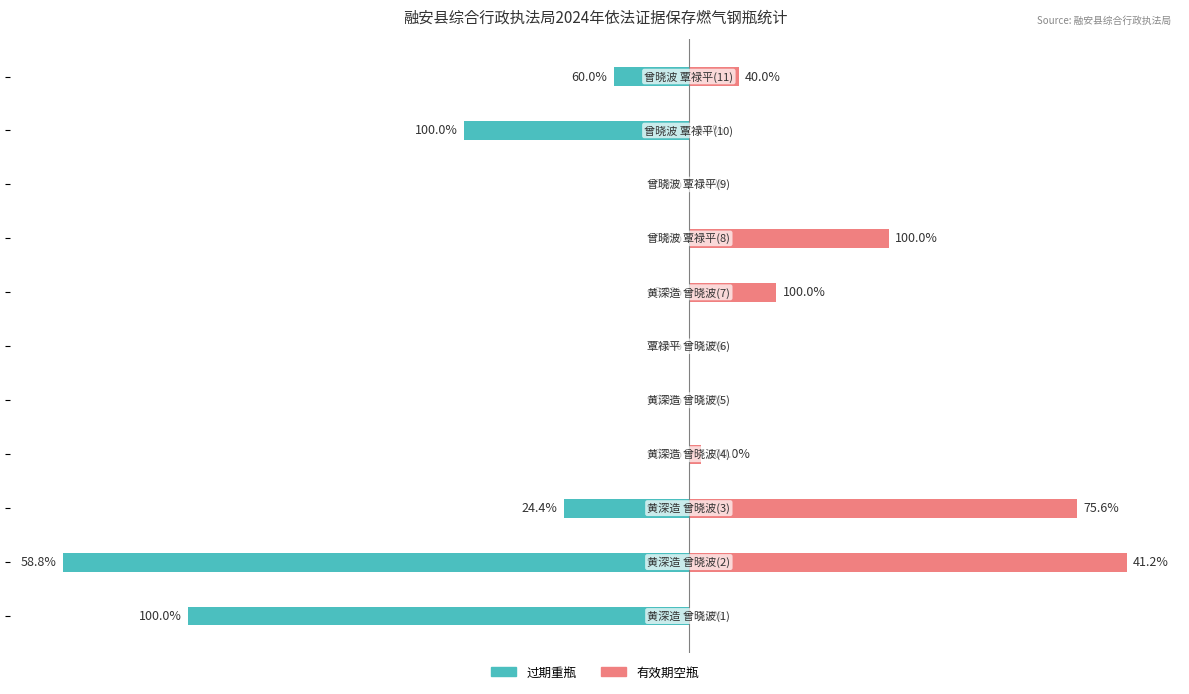

Which series has the largest range (max minus min)?

过期重瓶